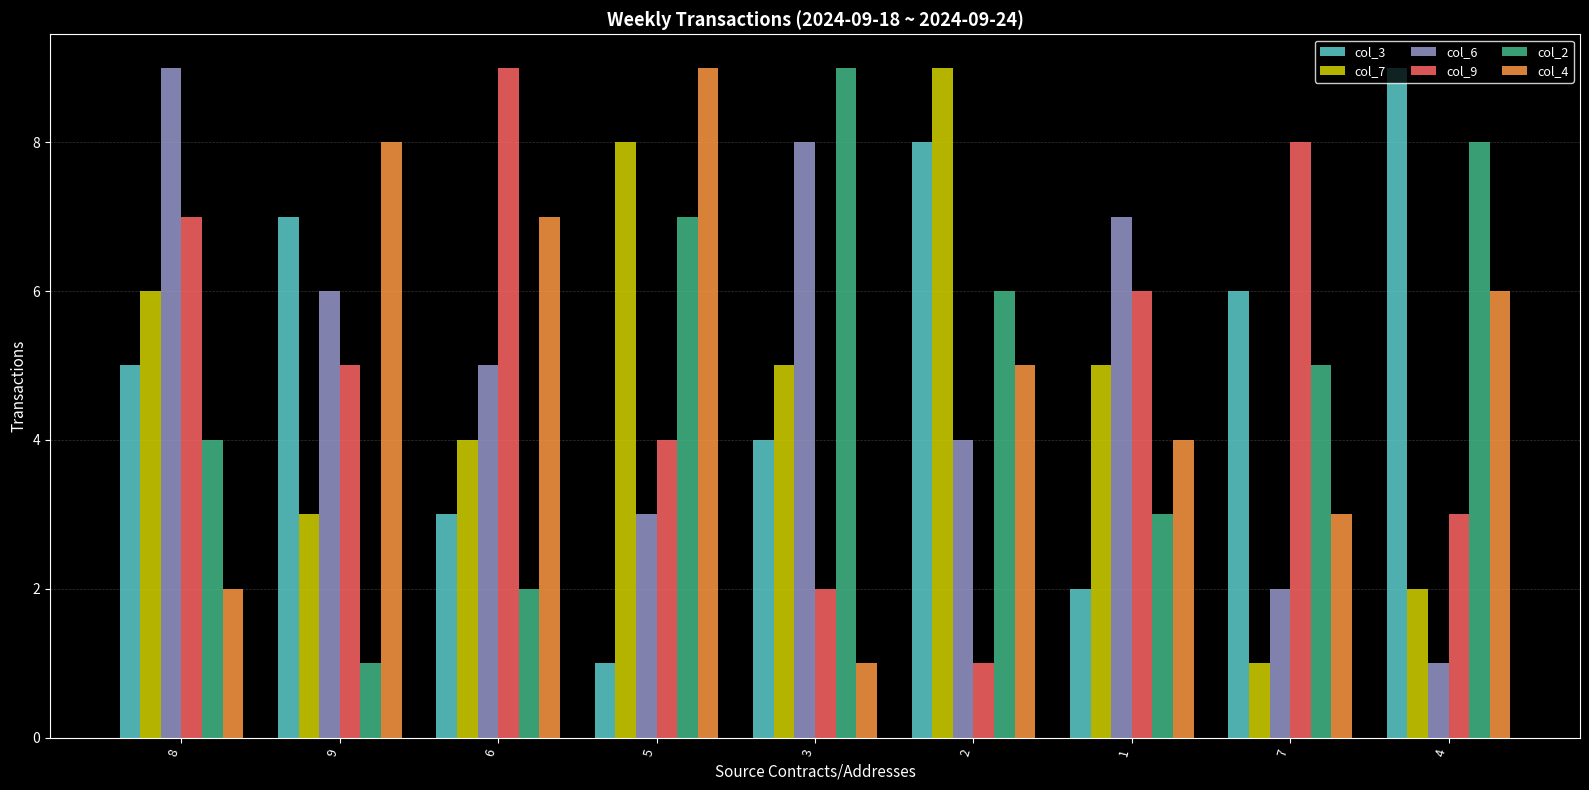

What is the total value across all series at 8?

33